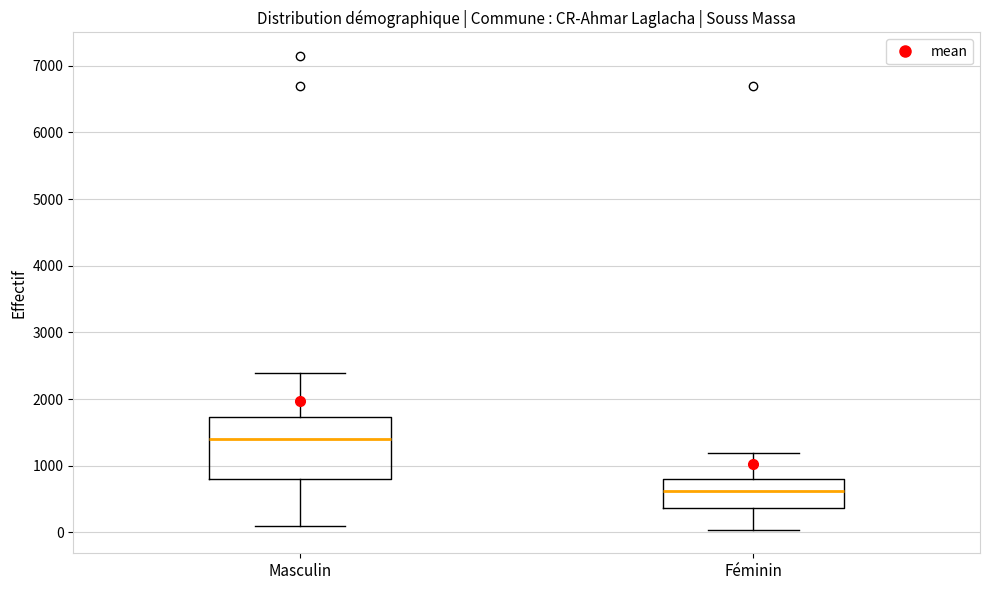

Where does the upper whisker of the box for Masculin end on the y-axis? The values are not printed on the chart, so give them approximately, as read against the axis.

2400